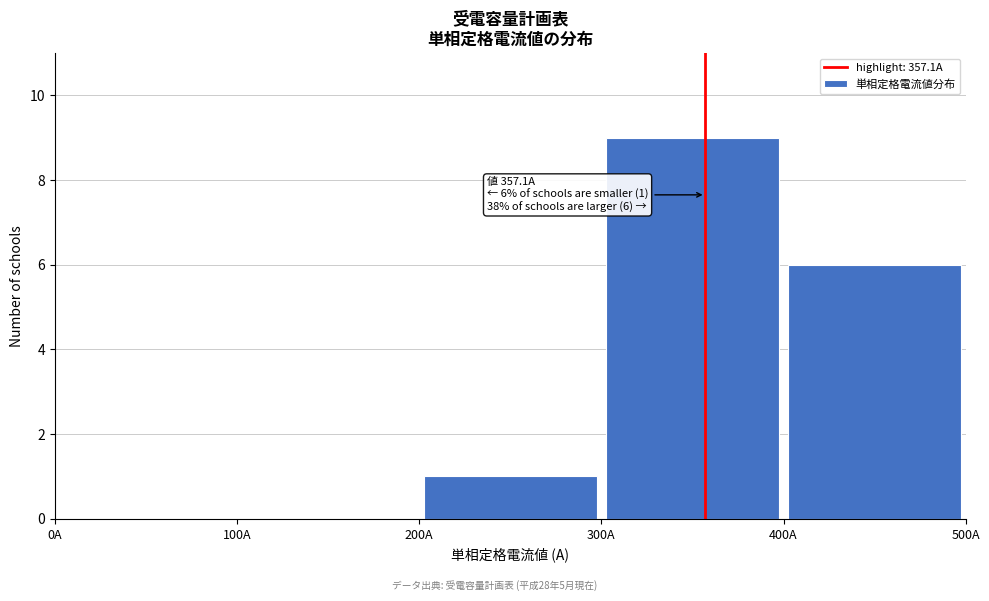

Over which range of the x-axis is the bar tallest?

300 to 400